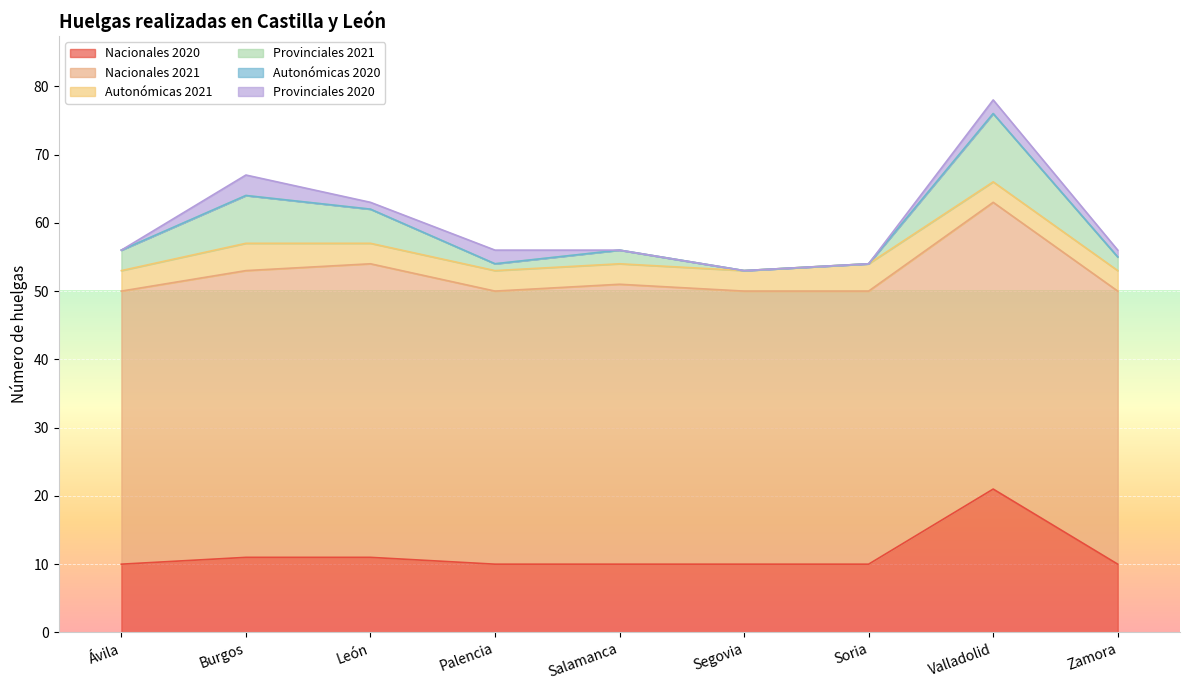

At which label does Provinciales 2021 reach its peak?

Valladolid